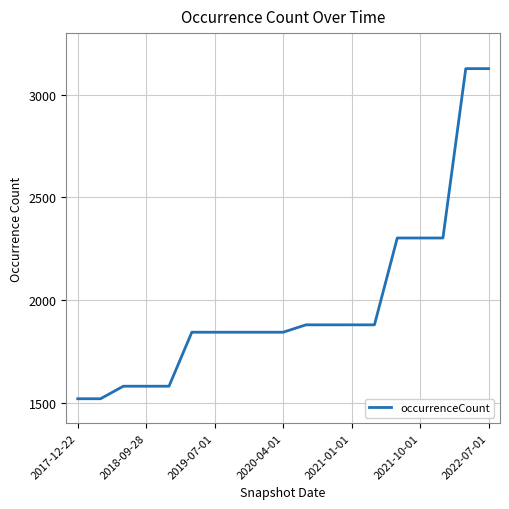

Is this an area chart (filled region under the line)?

No